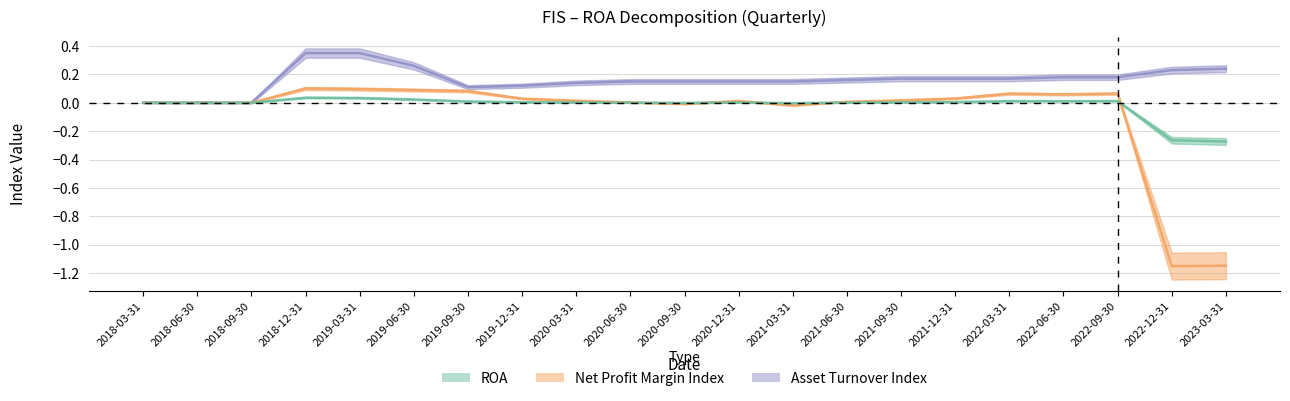

What is the smallest value displayed?

-1.2